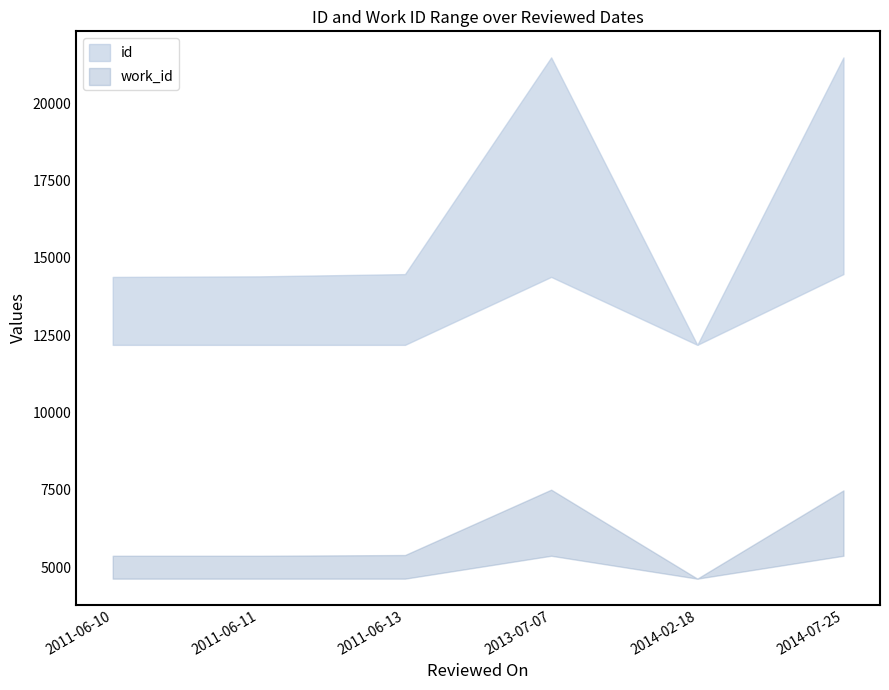

List the series in order of their peak value, highest first.

id_upper, id_lower, work_id_upper, work_id_lower